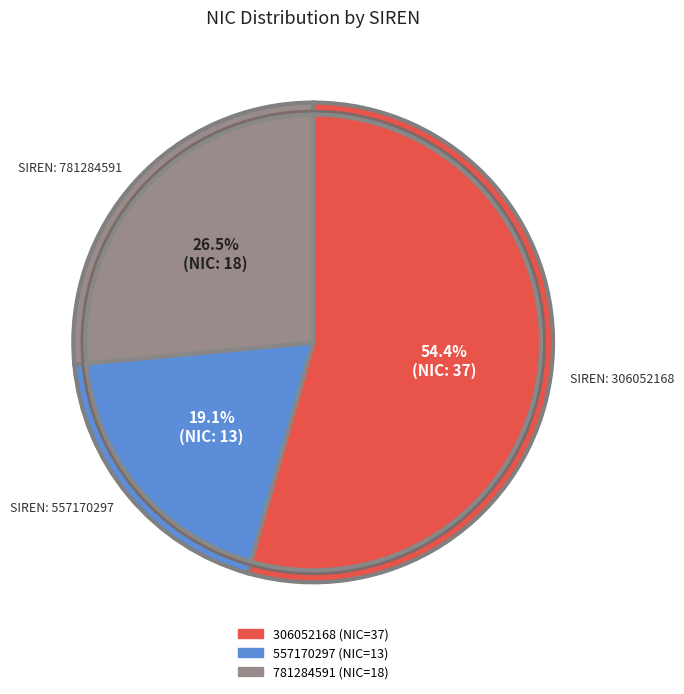

What percentage do 781284591 and 306052168 together represent?

80.9%